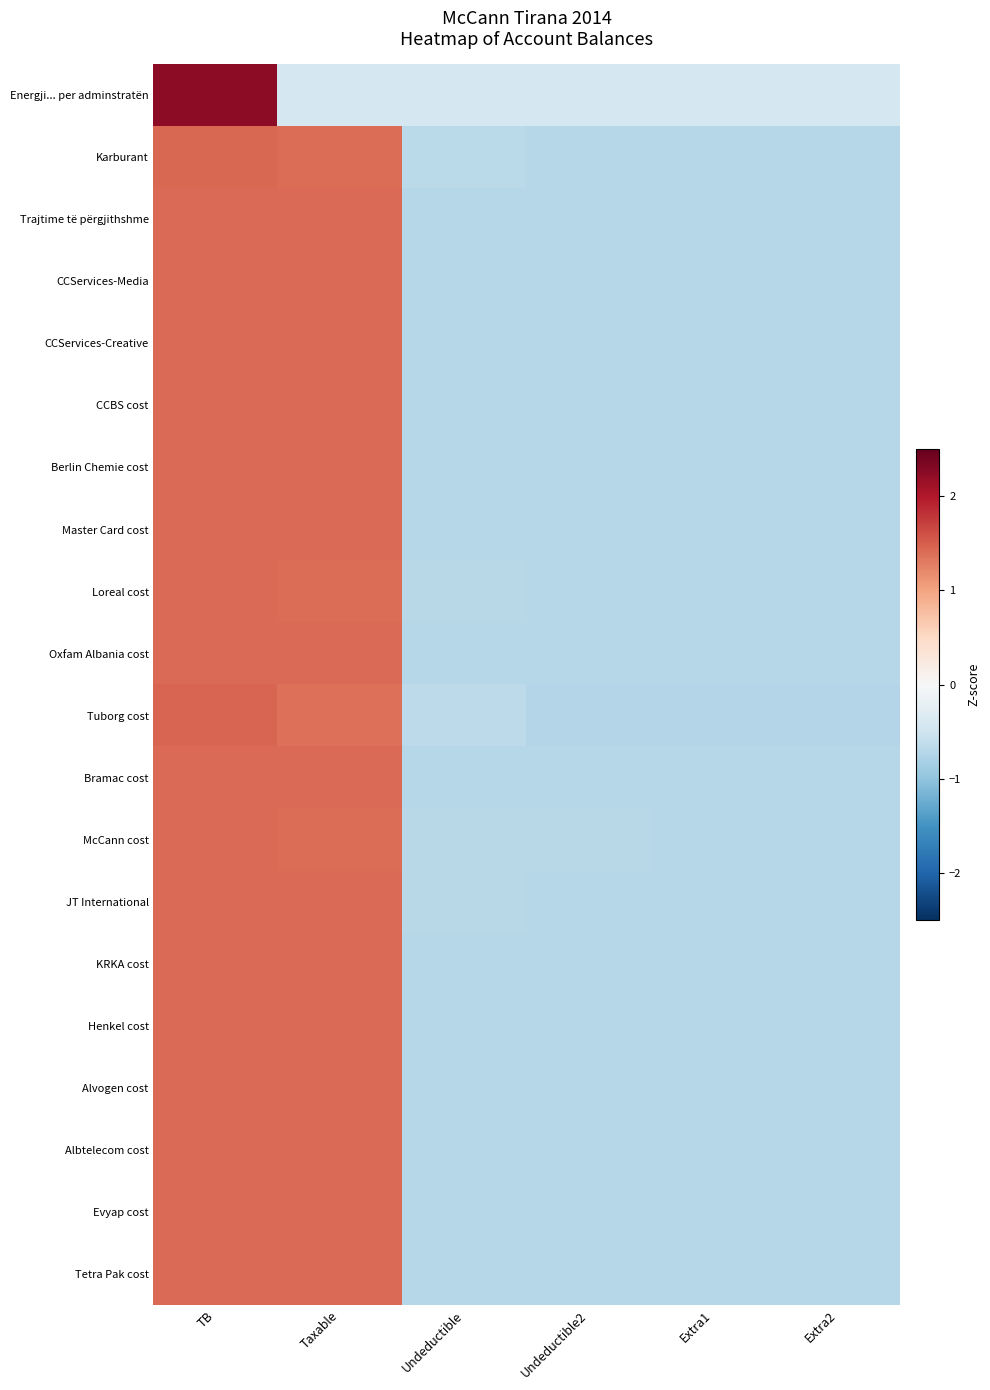

What is the spread (max minus min) of values at Taxable?

1.9